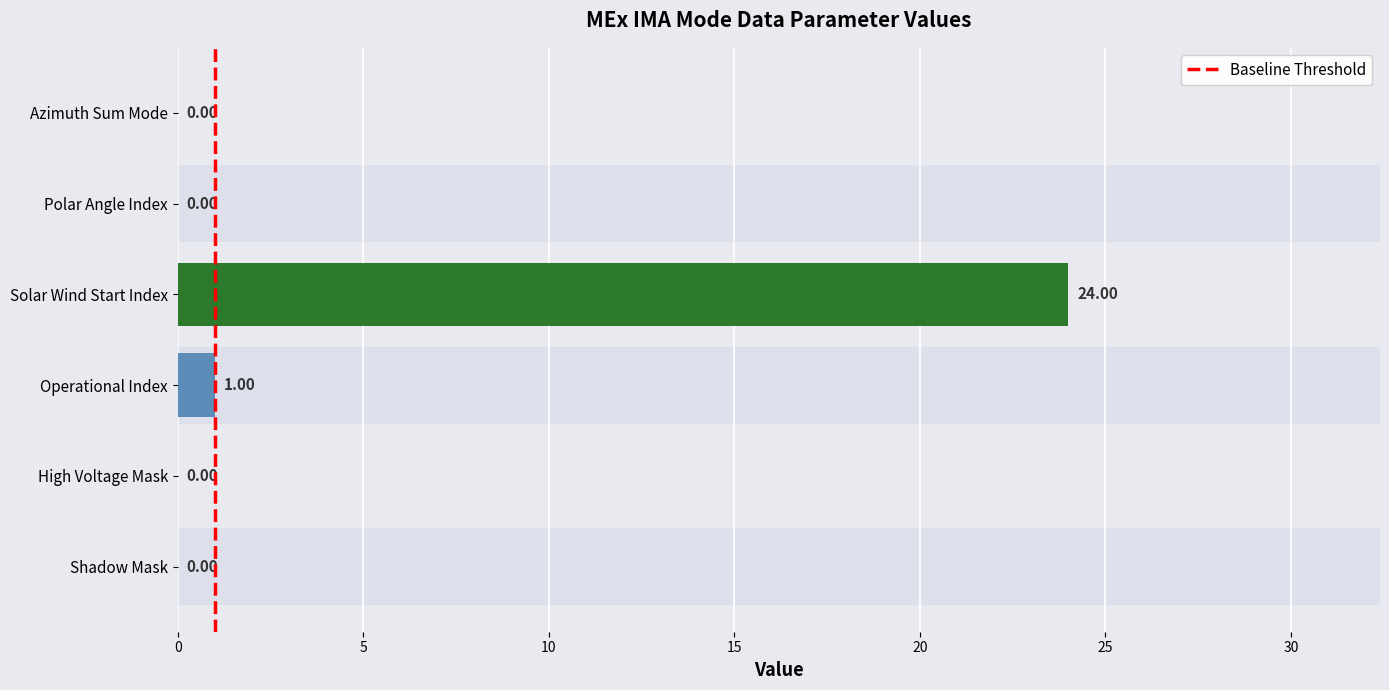

The value at 5 is 1. True or false?

True